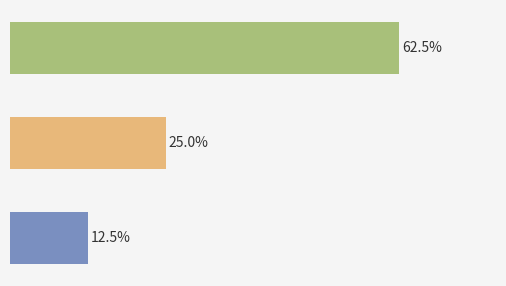

Are the bars horizontal?

Yes